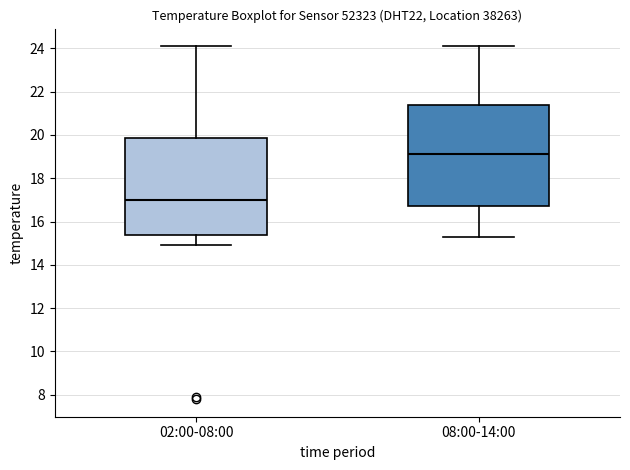

Reading left to right, read every box against the y-axis: the position of its median line, the range the box covers, and the ends of its whiskers. The values are not printed on the chart, so give them approximately, as read against the axis.

02:00-08:00: median 17.0, box 15.4 to 19.8, whiskers 15.0 to 24.2
08:00-14:00: median 19.2, box 16.8 to 21.4, whiskers 15.4 to 24.2